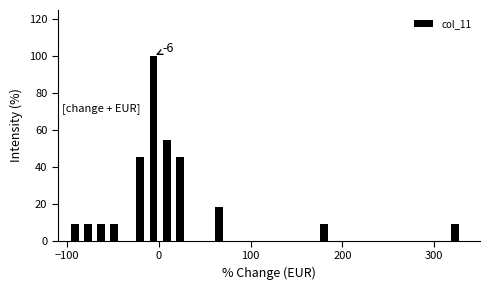

Read against the x-axis, roughly where is the centre of the tallest bar?

-10